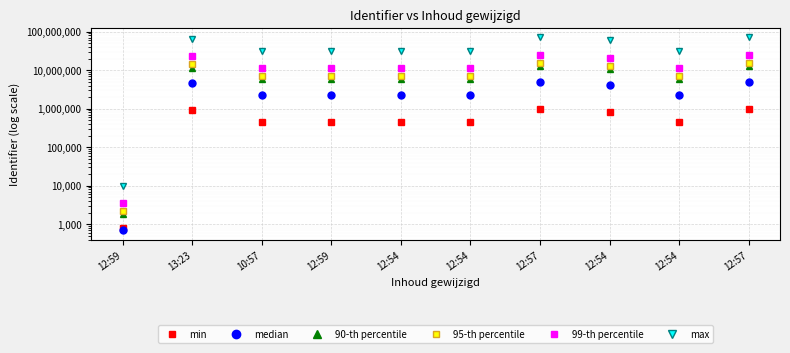

In max, how many points are lower than both neighbors (excluding endpoints)?

2